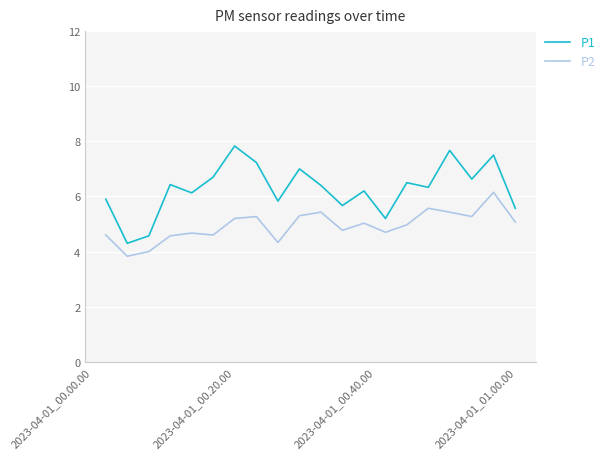

True or false: P2 and P1 intersect in this chart.

False